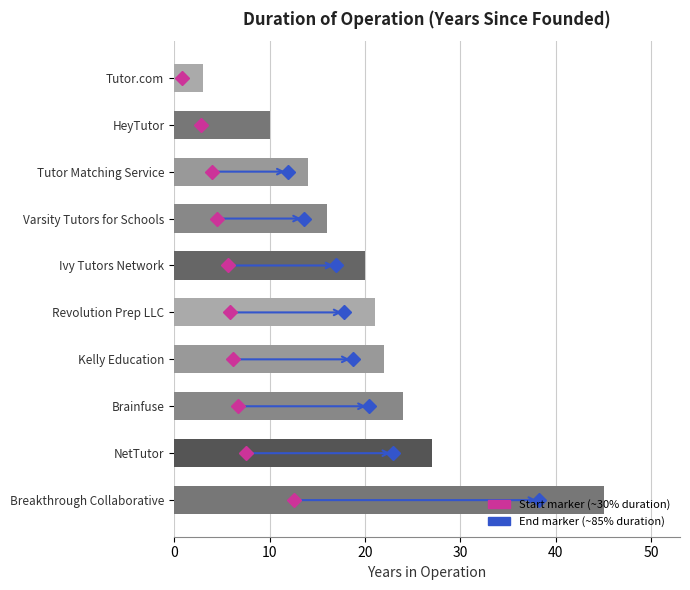

Between HeyTutor and Revolution Prep LLC, which is larger?

Revolution Prep LLC